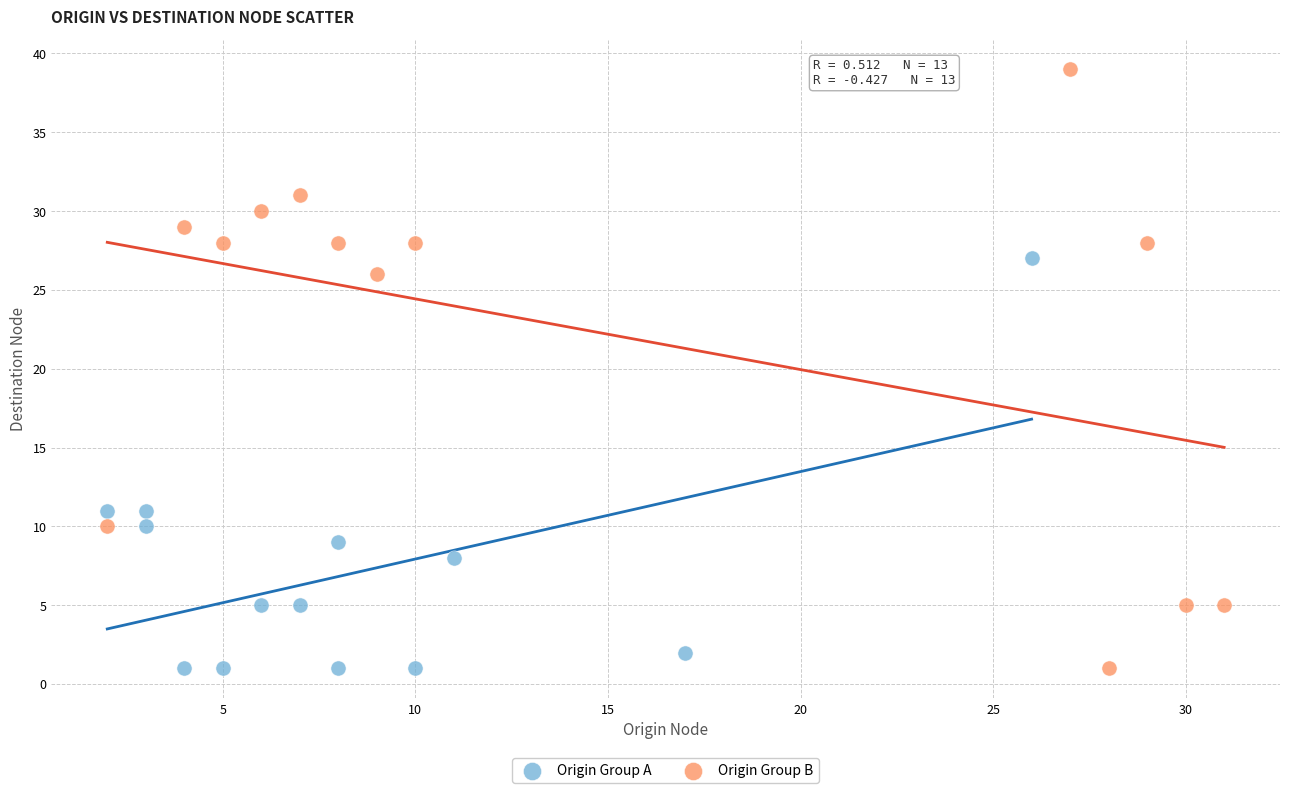

Which series has the widest spread of Y values?

Origin Group B